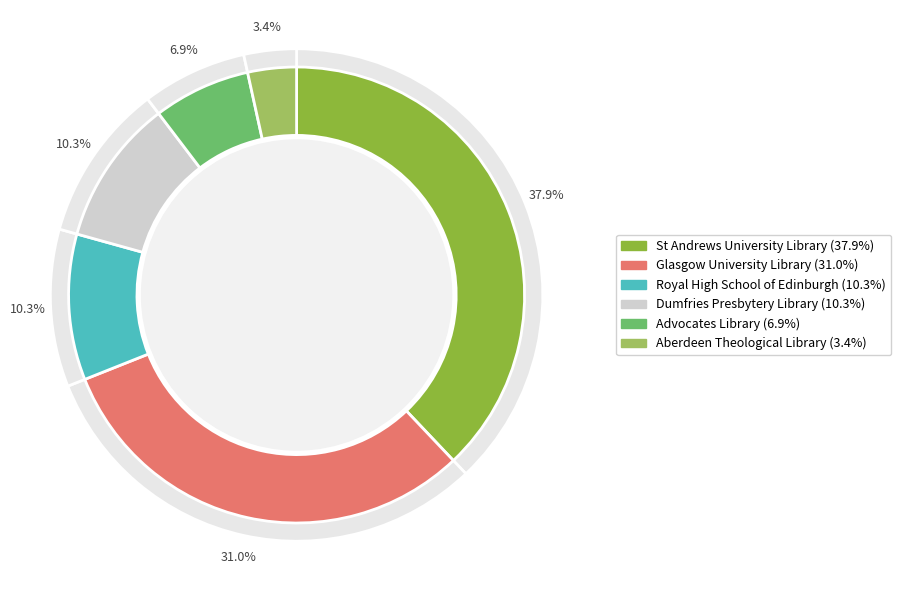

Is the sum of Dumfries Presbytery Library and Royal High School of Edinburgh greater than half?

No